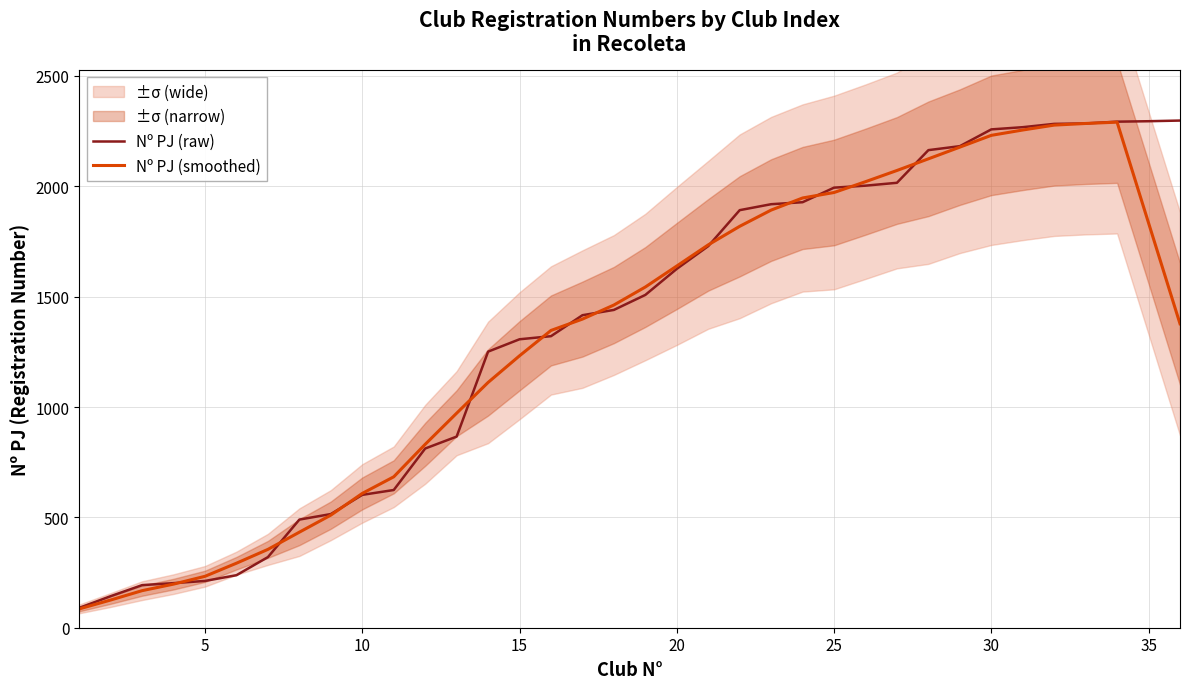

True or false: Nº PJ (smoothed) has a value of 205.9 at 10.

False